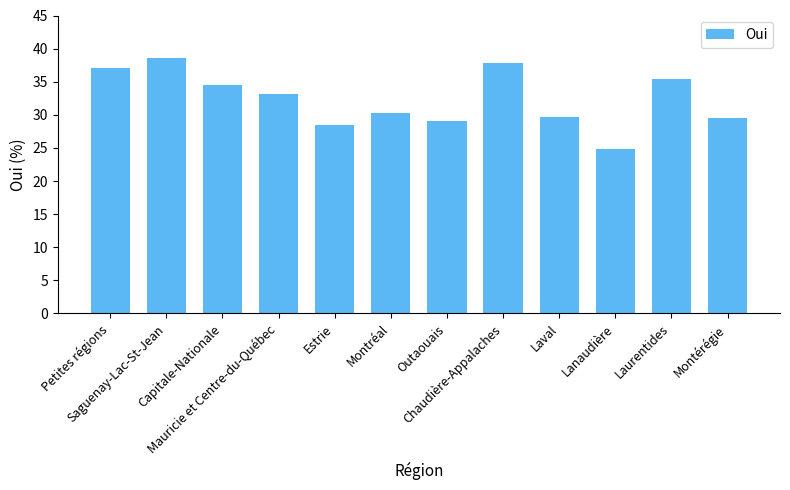

Reading left to right, what are all the values shown in this chart?

37.0	38.5	34.5	33.1	28.5	30.2	29.1	37.9	29.7	24.8	35.5	29.5